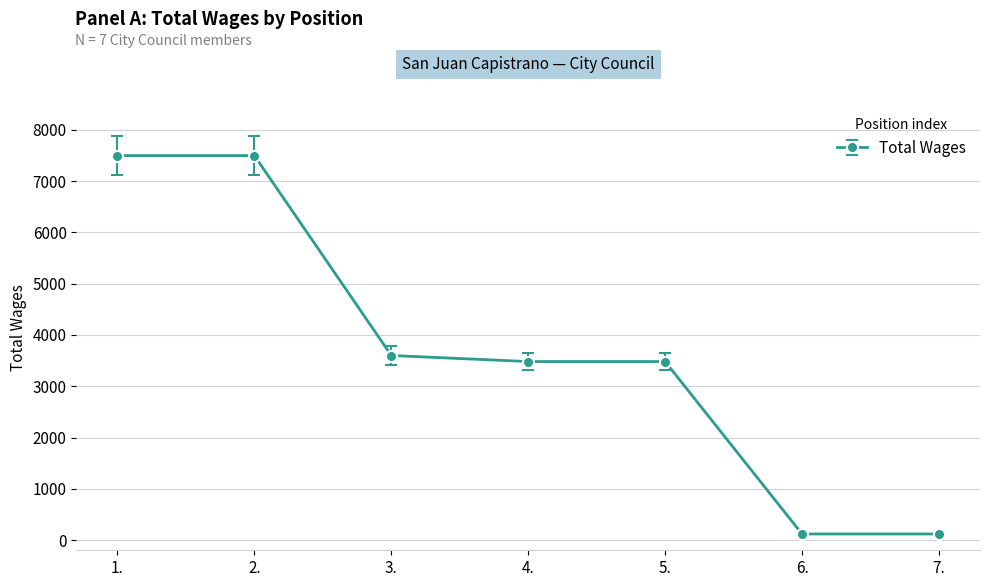

What is the smallest value displayed?

118